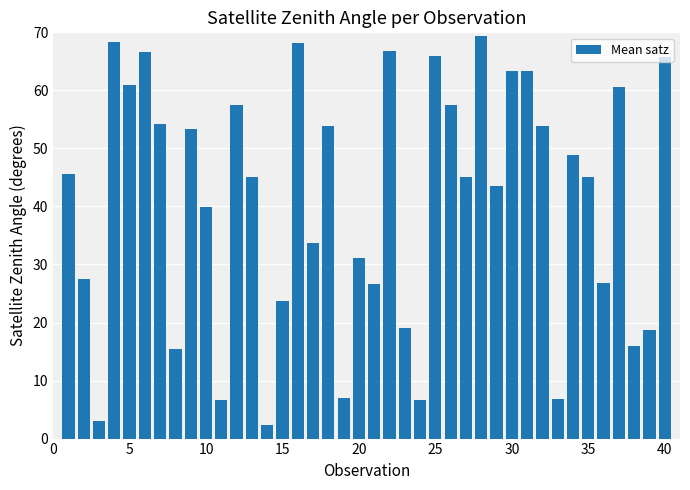

What is the value of the 12th bar from the left?

57.4